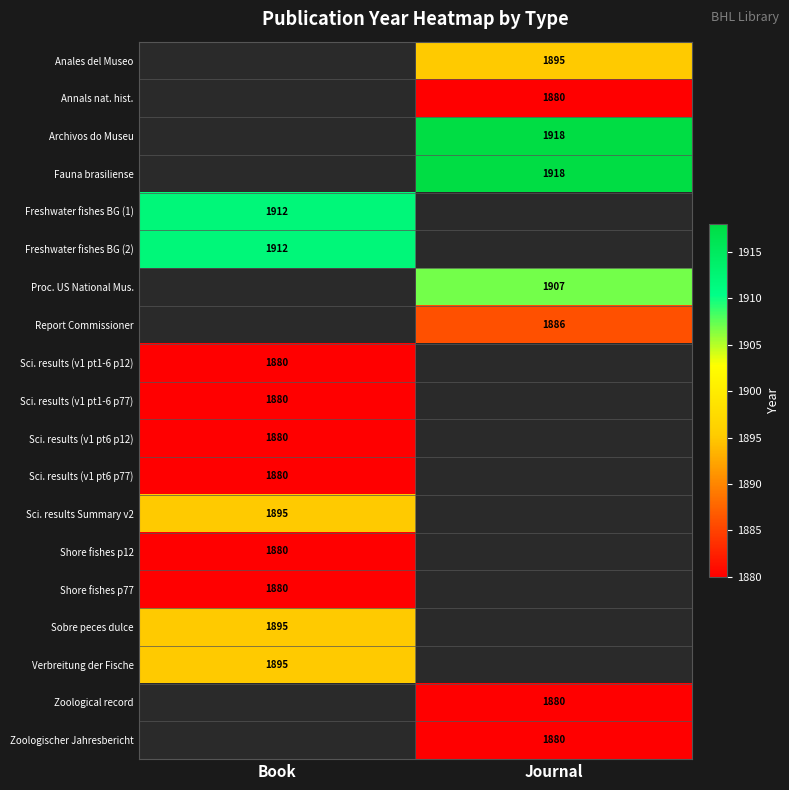

The Sci. results Summary v2 series shows 2591 at Book. True or false?

False